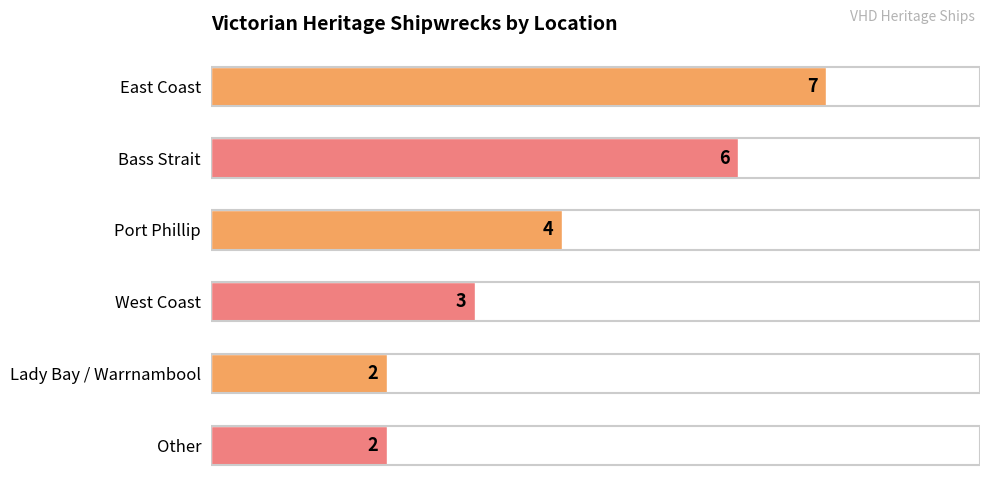

Reading bottom to top, what are all the values shown in this chart?

Other=2	Lady Bay / Warrnambool=2	West Coast=3	Port Phillip=4	Bass Strait=6	East Coast=7